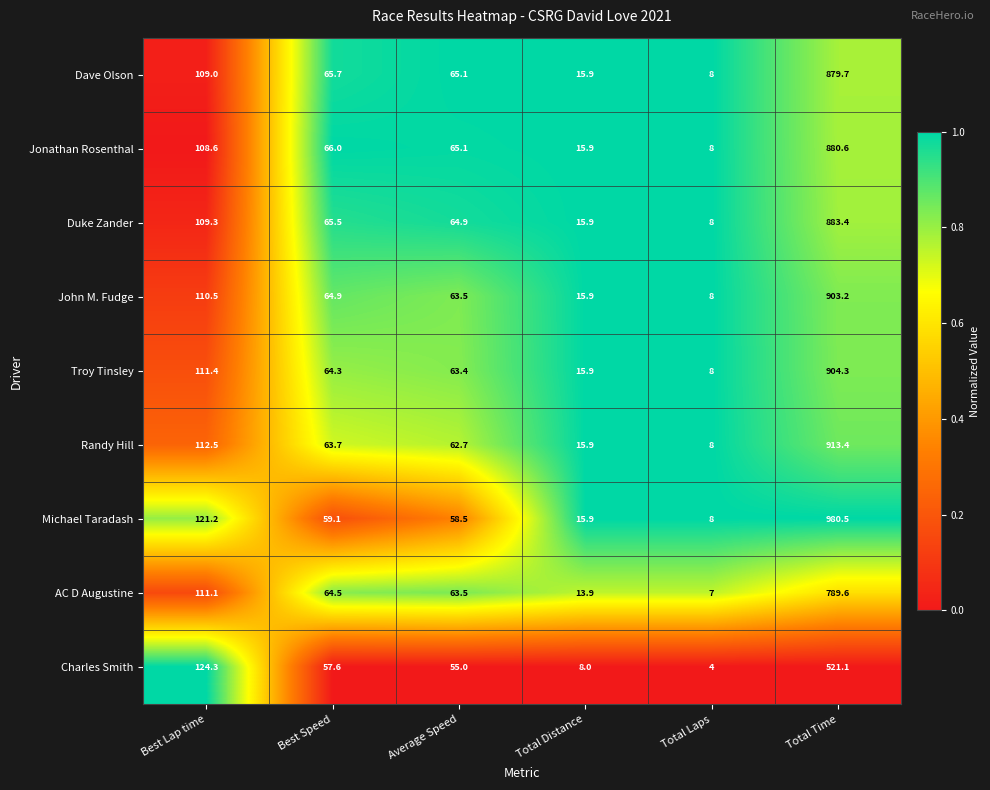

At which label is Jonathan Rosenthal closest to 444?

Best Lap time